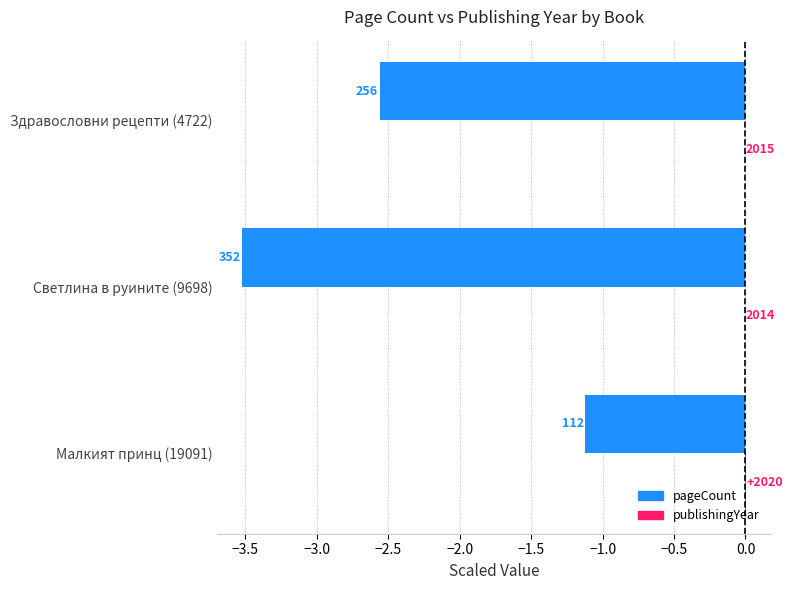

Reading left to right, transcribe all the data shown in this chart.

pageCount: -1.1	-3.5	-2.6
publishingYear: 0.0	-0.0	-0.0